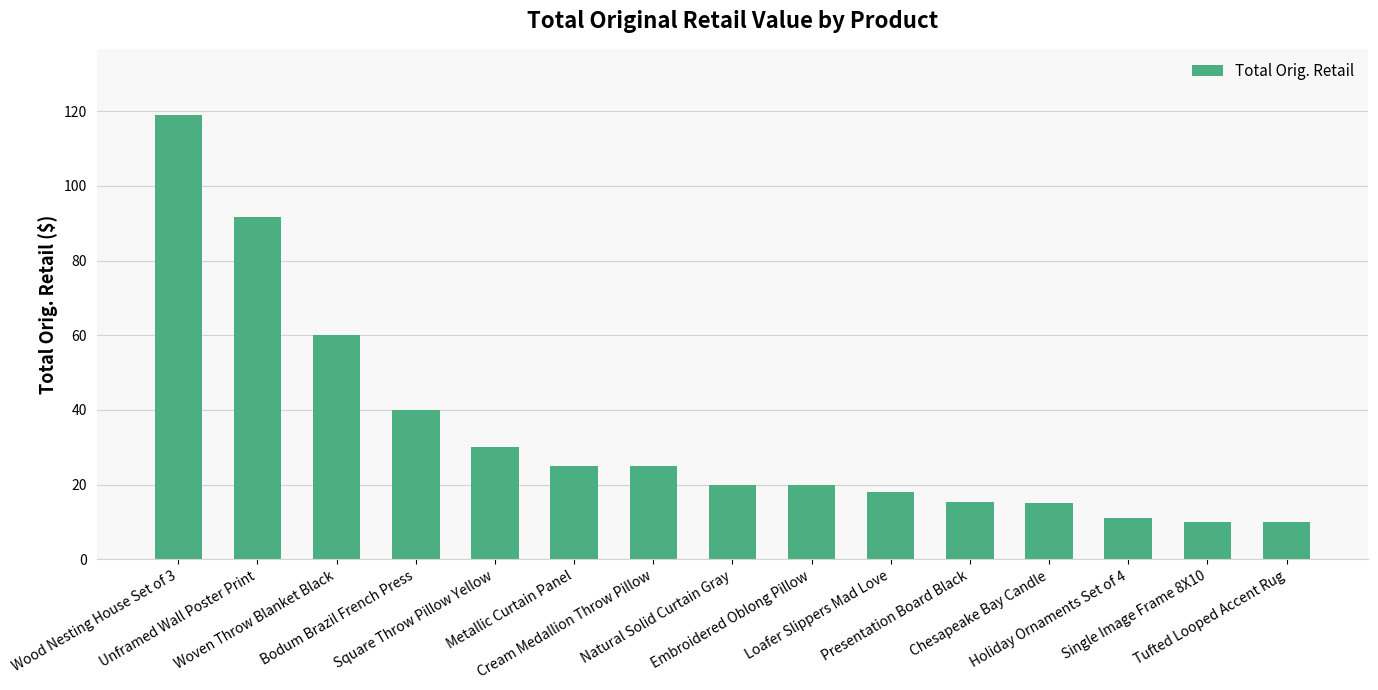

What is the sum of the values at Loafer Slippers Mad Love and Embroidered Oblong Pillow?

38.0